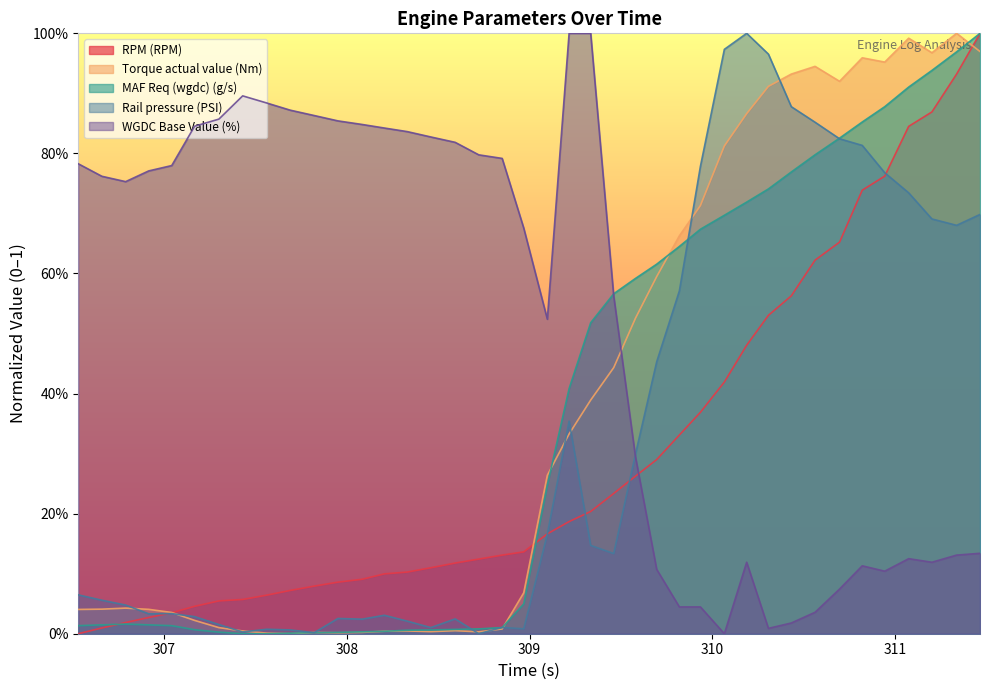

True or false: Torque actual value (Nm) and RPM (RPM) cross at least once.

True